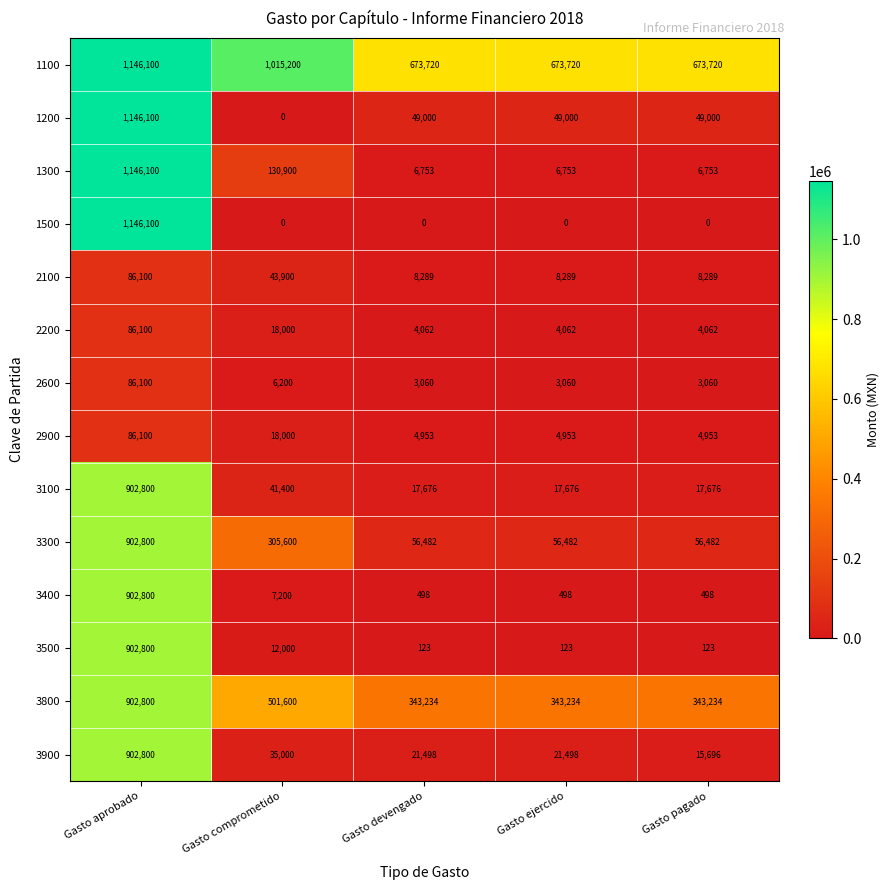

Which series has the largest total across all categories?

1100